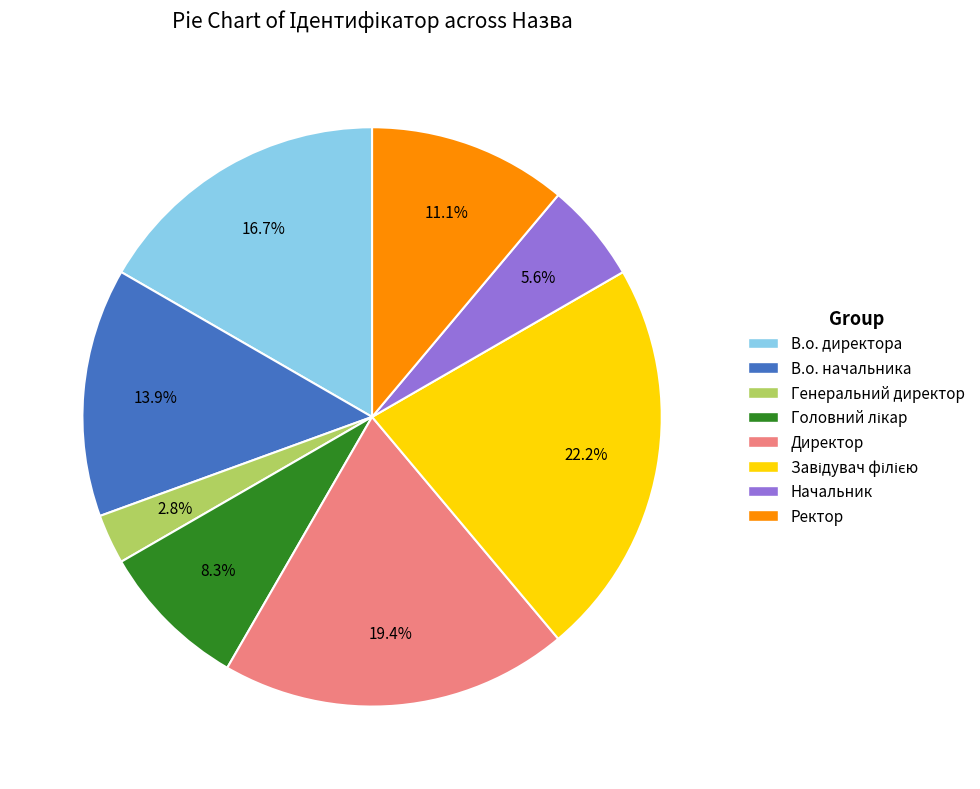

How many segments does this pie chart have?

8